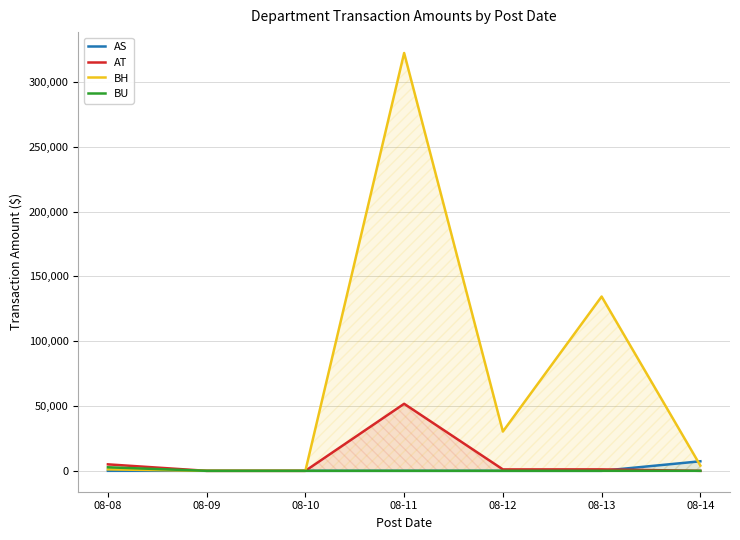

How many lines are shown in the chart?

4